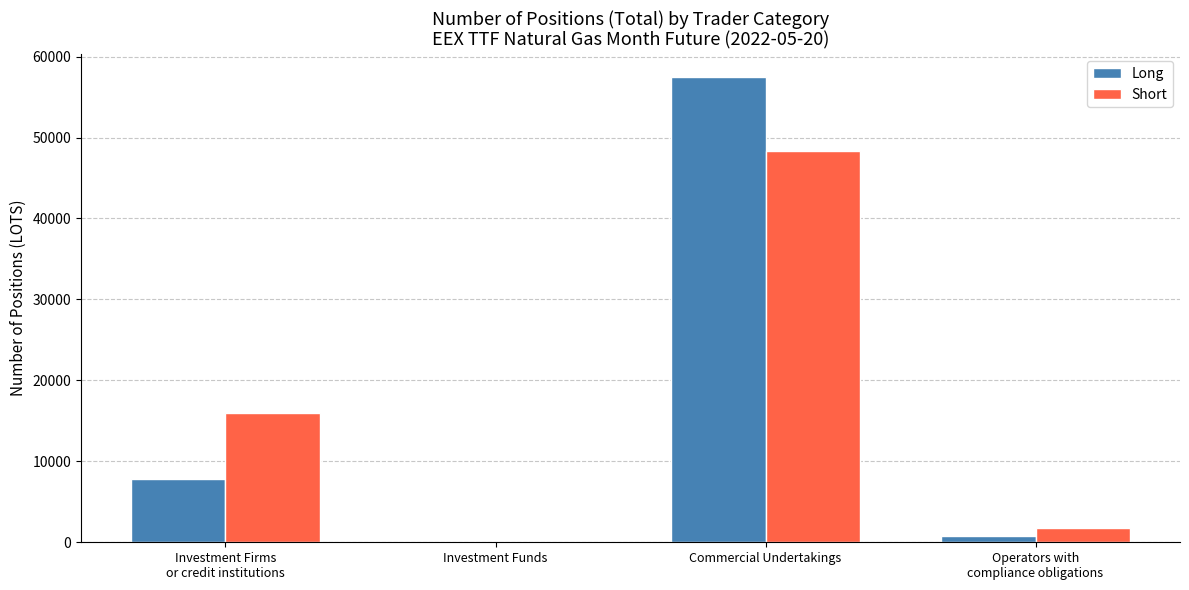

What is the greatest value displayed?

57440